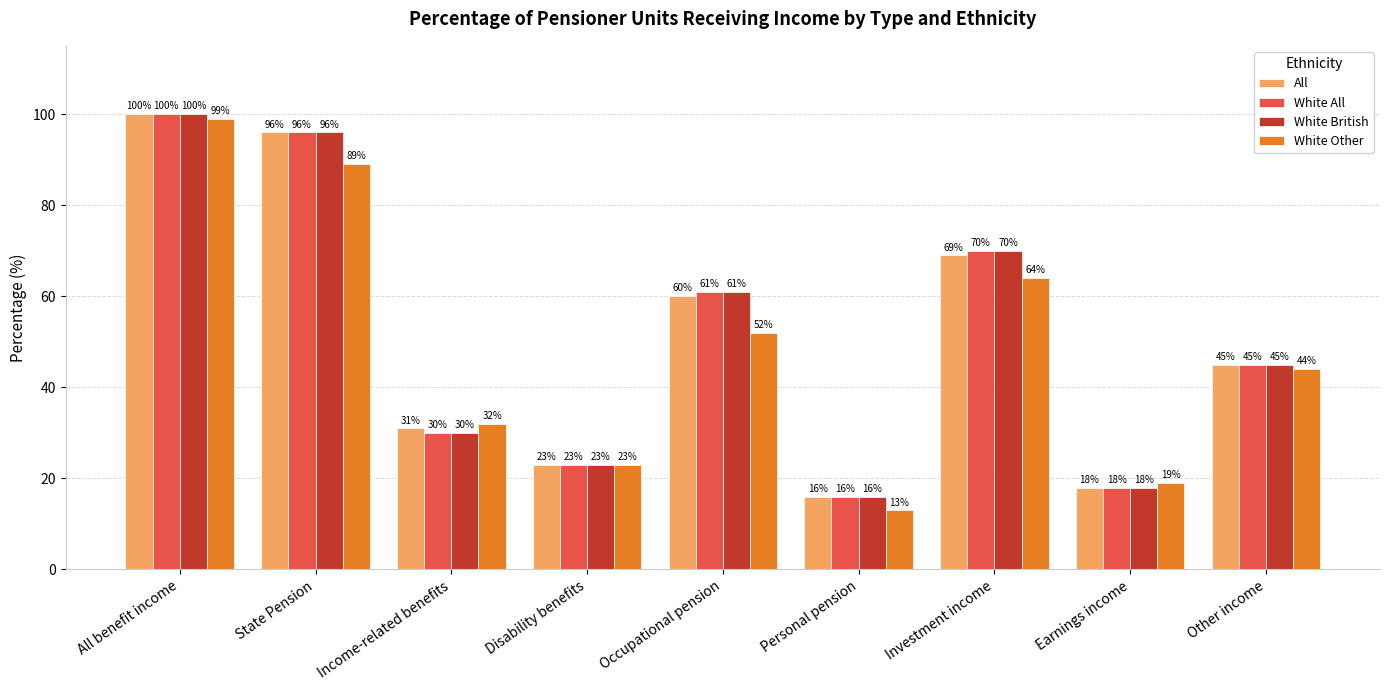

At how many categories does at least one series exceed 88?

2